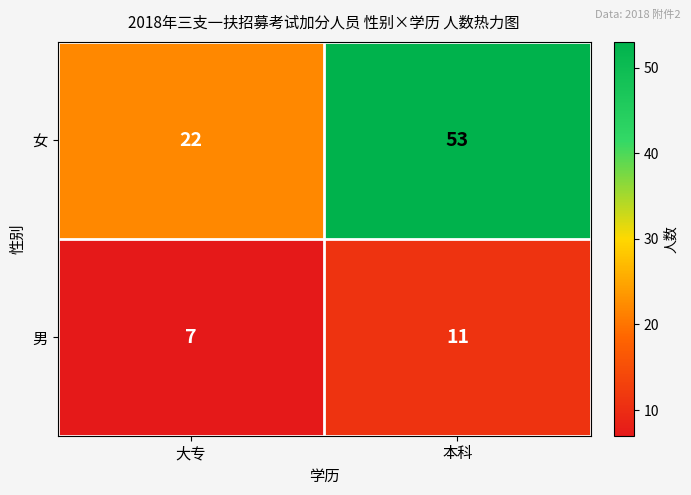

Reading left to right, what are all the values shown in this chart?

女: 22	53
男: 7	11